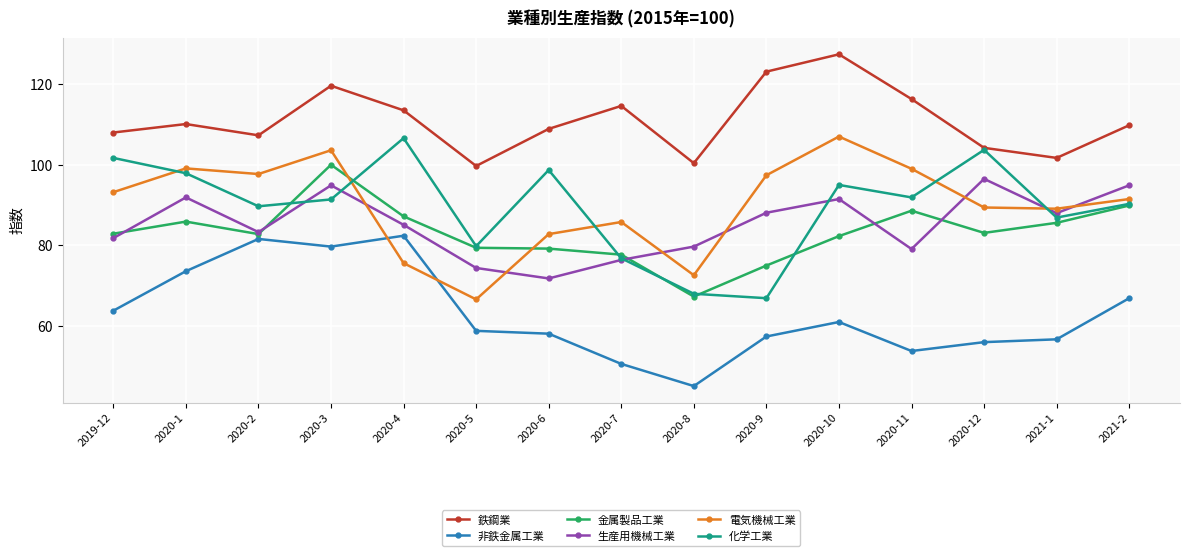

True or false: 生産用機械工業 and 電気機械工業 cross at least once.

True